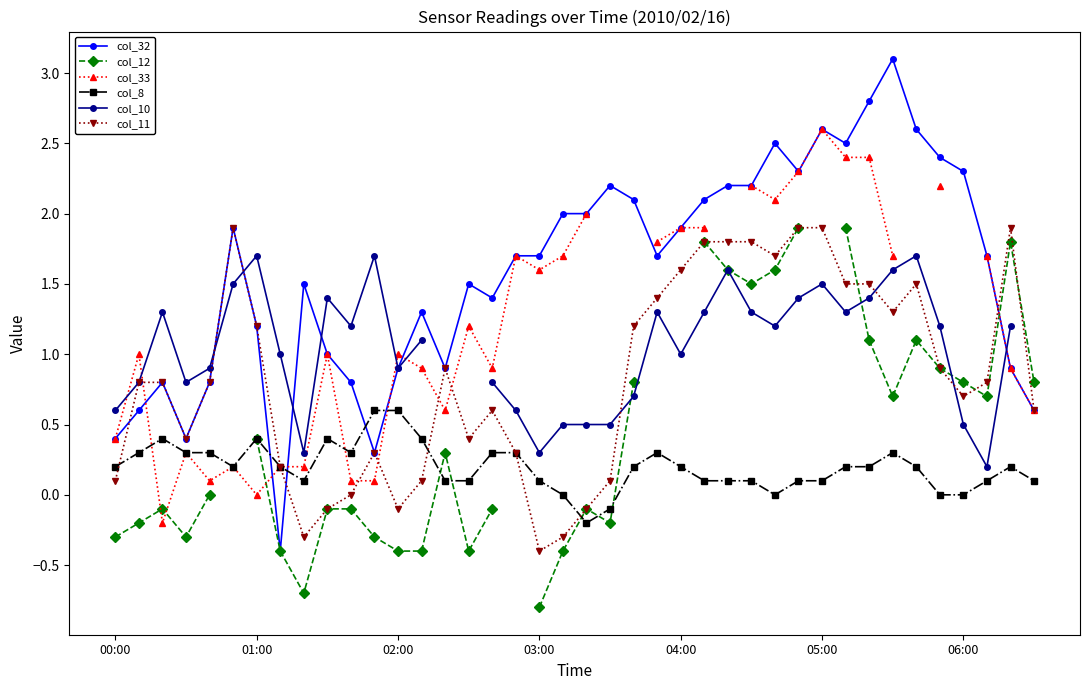

Which category has the lowest value in the col_11 series?

03:00